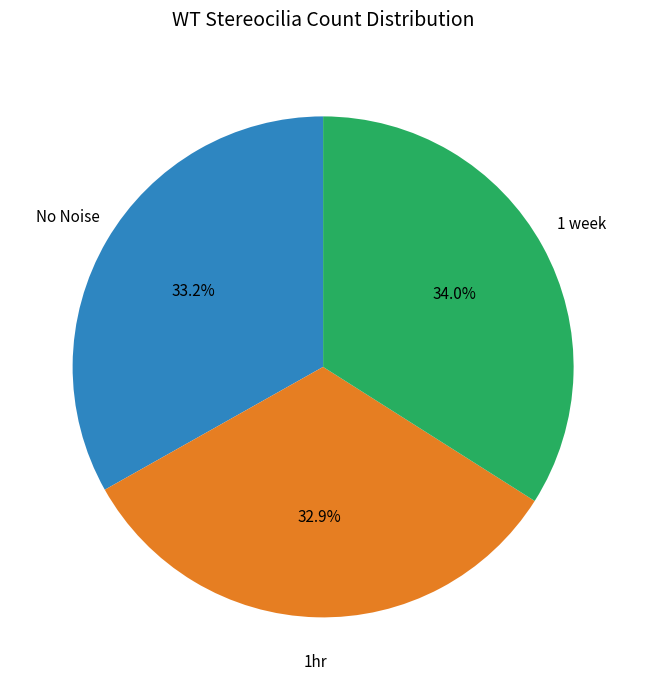

Which category has the biggest portion of the pie?

1 week